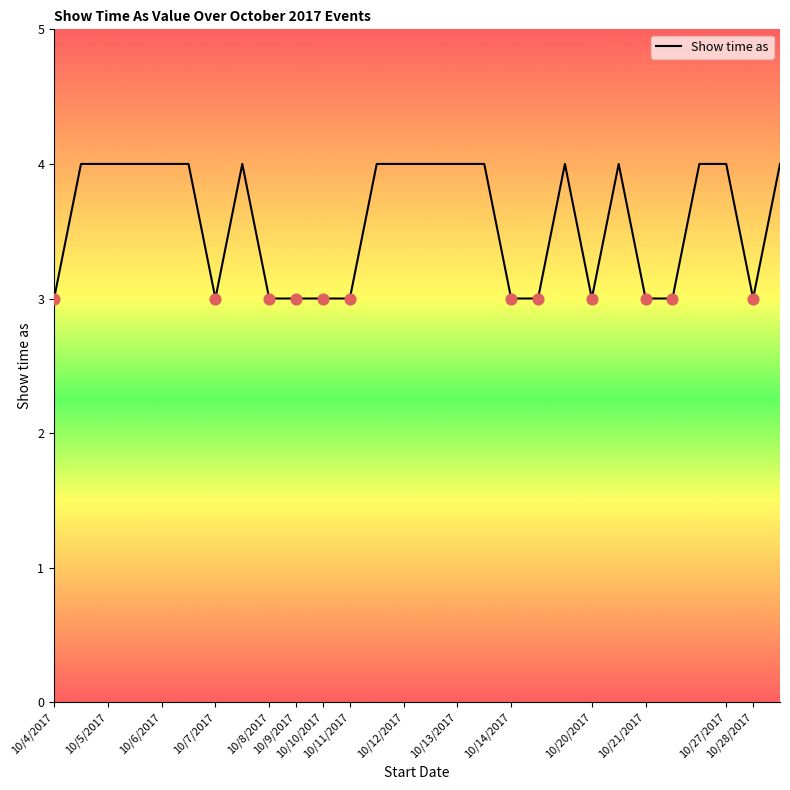

What is the minimum value shown in the chart?

3